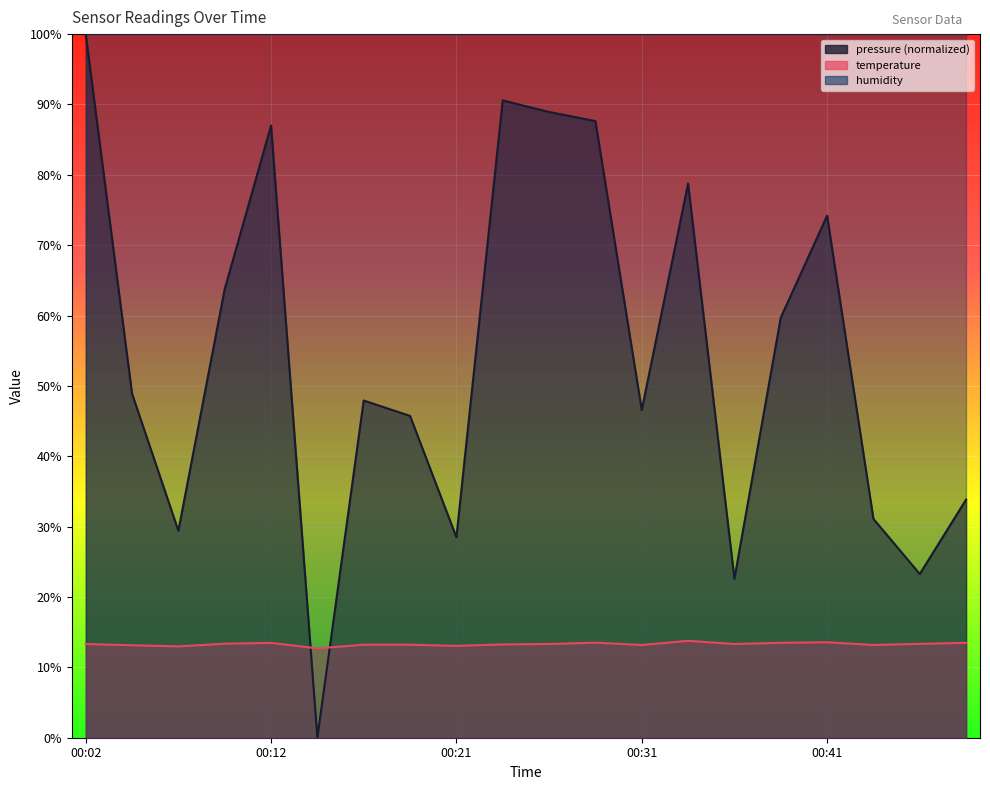

Where do temperature and pressure first cross each other?

00:12 and 00:14